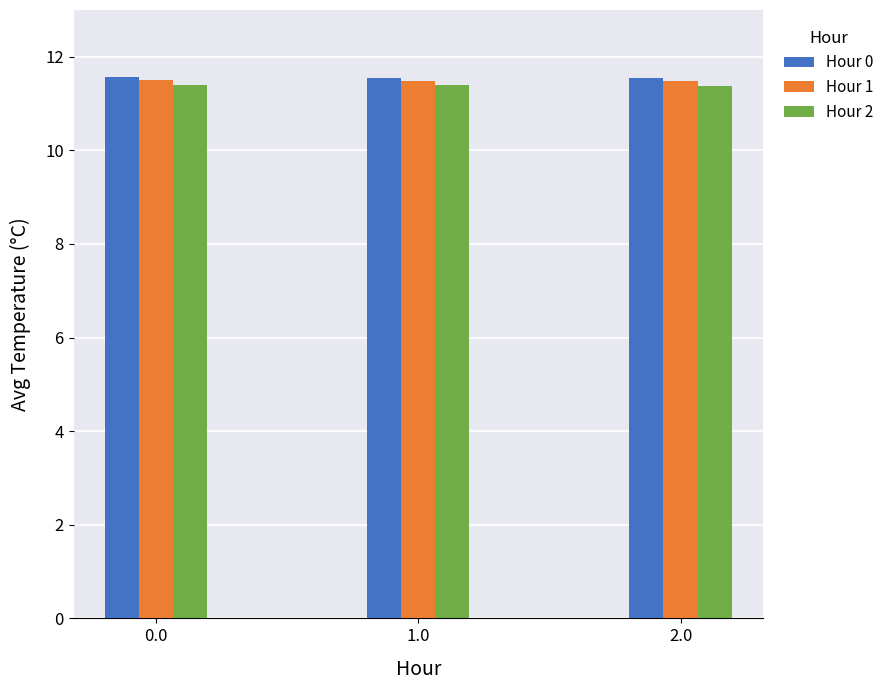

At how many categories does at least one series exceed 11?

3